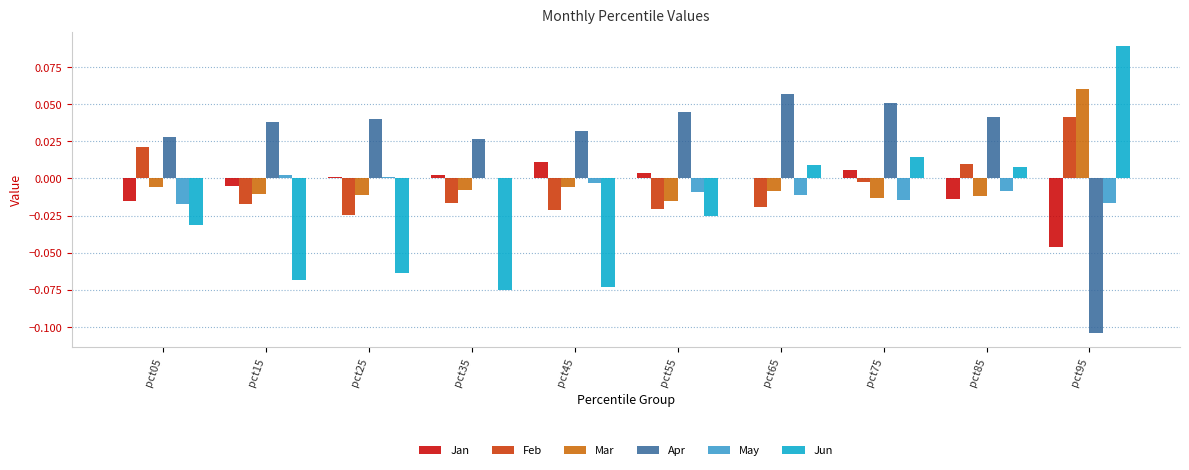

The value of Apr at pct75 is 0.0. True or false?

False